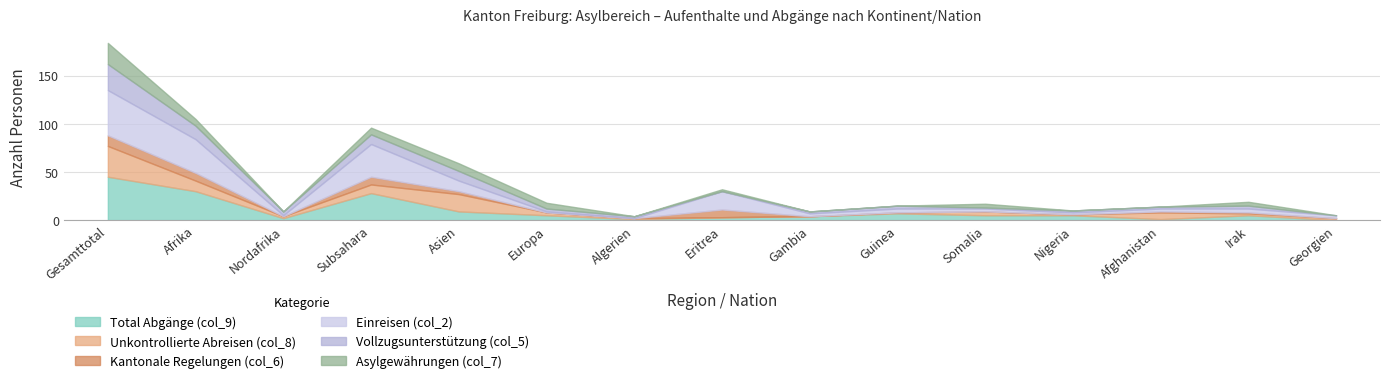

What is the sum of the Einreisen (col_2) values at Subsahara and Nordafrika?

35